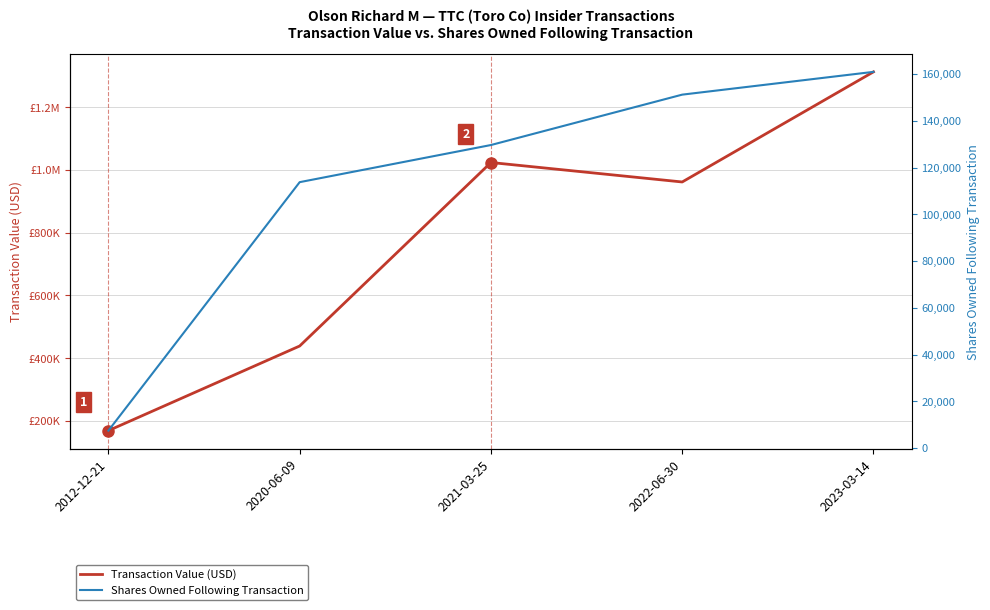

Which series changed the most between 2020-06-09 and 2021-03-25?

Transaction Value (USD)